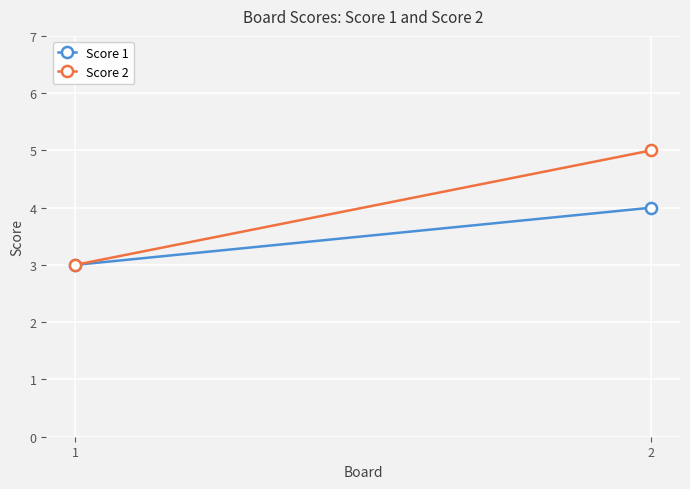

At which label is Score 1 closest to 3?

1